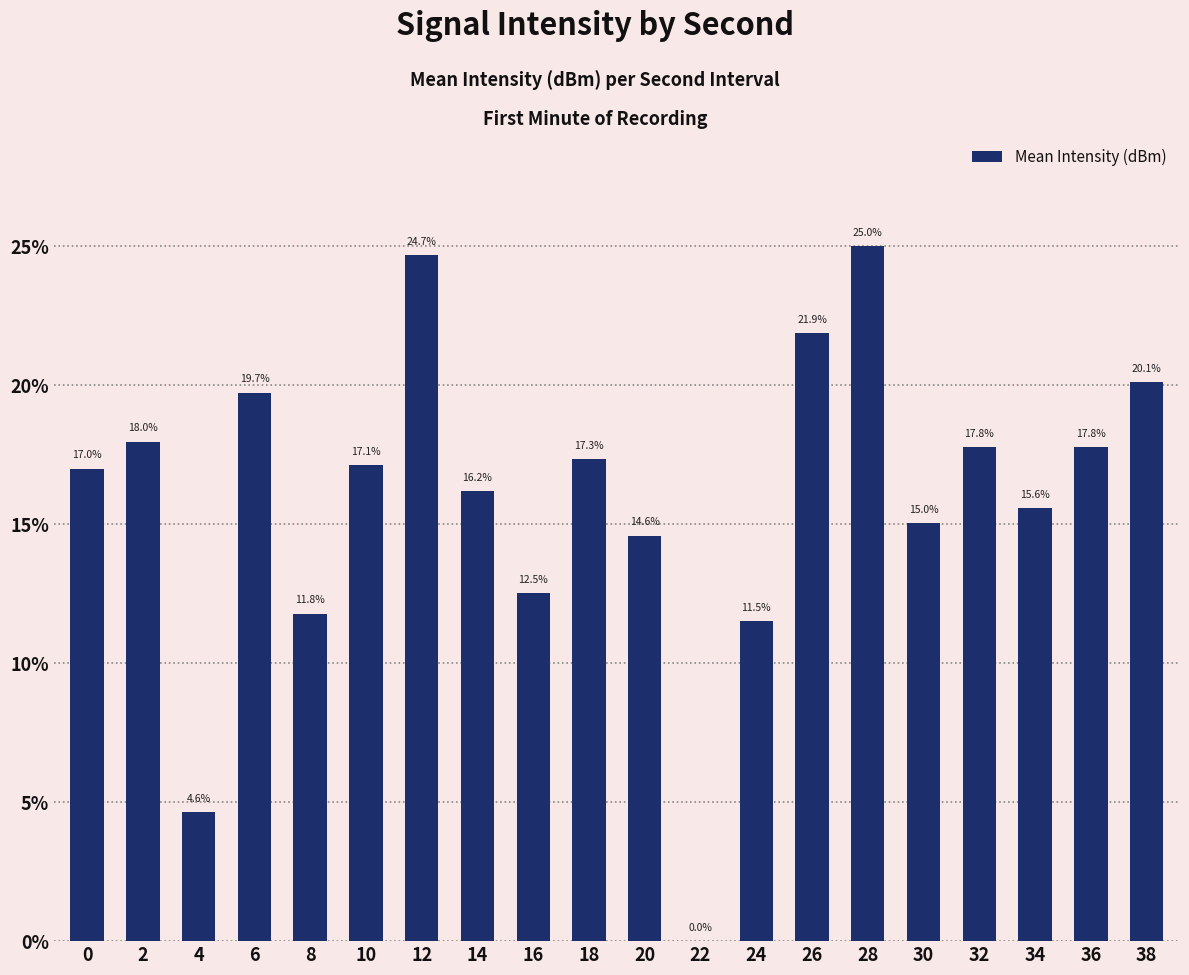

Reading left to right, what are all the values shown in this chart?

0=17.0	2=18.0	4=4.6	6=19.7	8=11.8	10=17.1	12=24.7	14=16.2	16=12.5	18=17.3	20=14.6	22=0.0	24=11.5	26=21.9	28=25.0	30=15.0	32=17.8	34=15.6	36=17.8	38=20.1